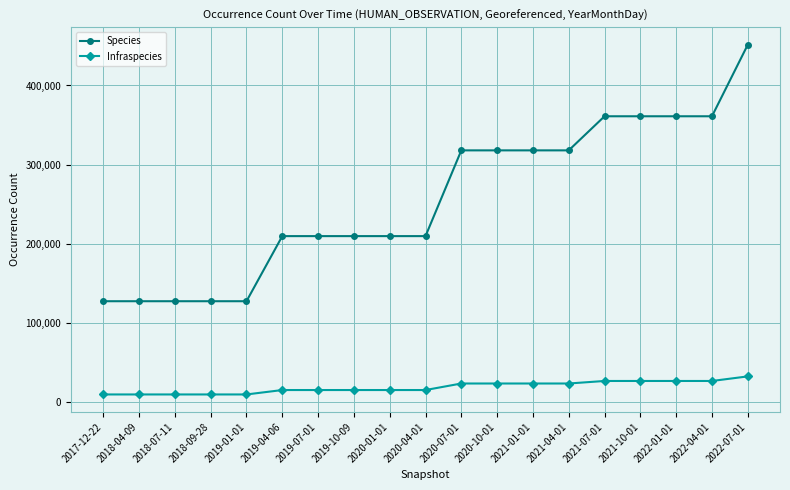

What is the sum of all Infraspecies values?

348575